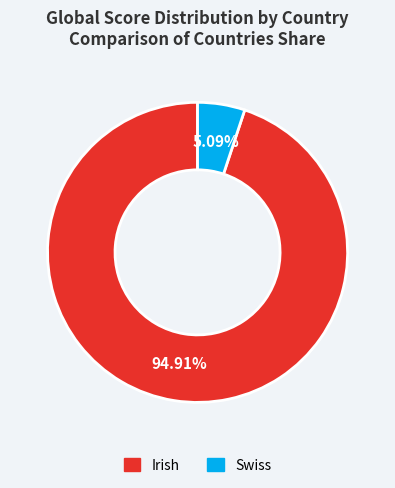

To the nearest percent, what is the average slice percentage?

50%